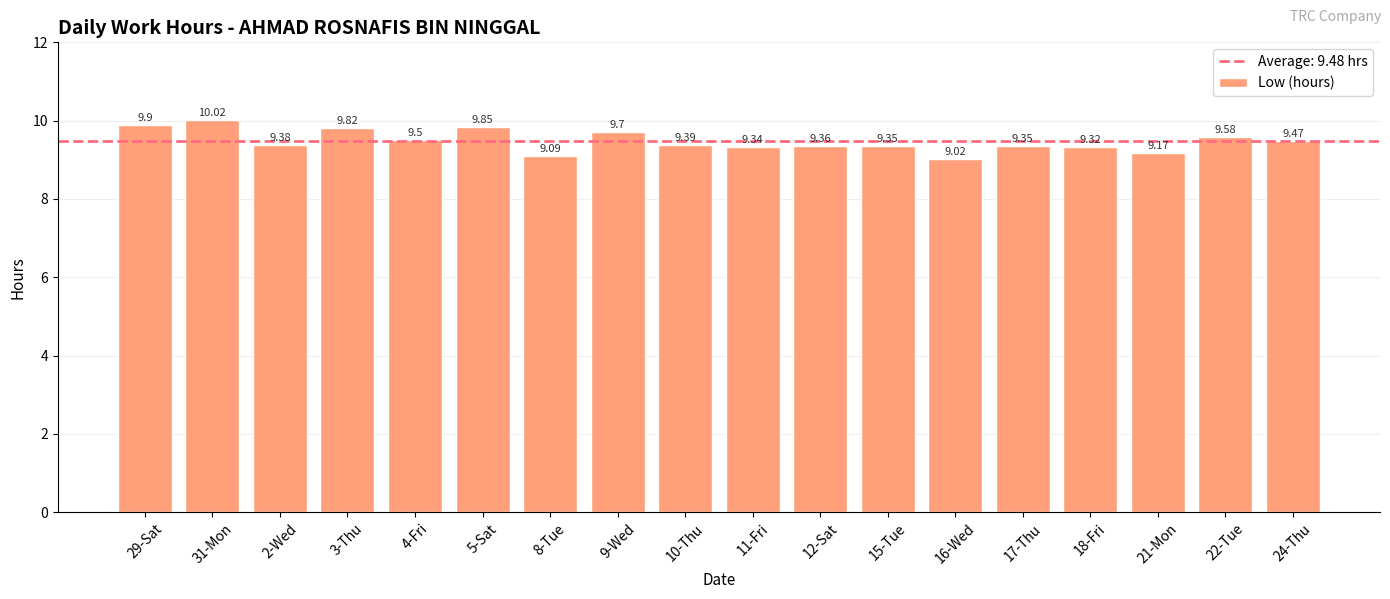

Which label corresponds to the largest value in the chart?

31-Mon